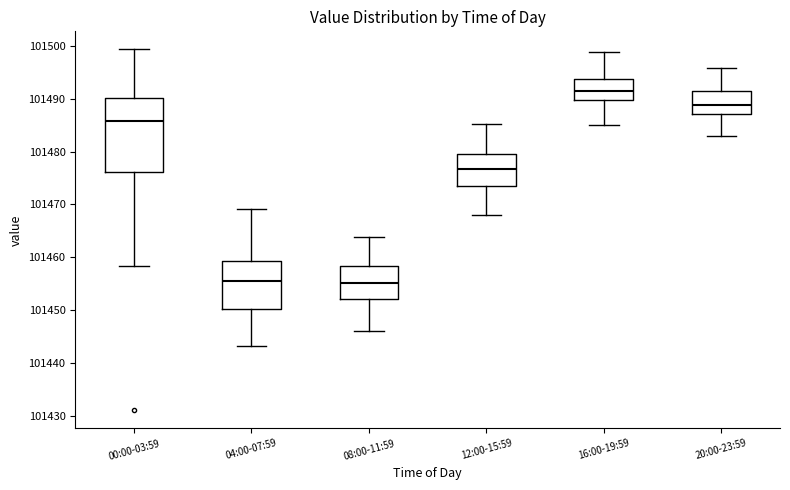

Where is the lower edge of the box for 16:00-19:59 on the y-axis? The values are not printed on the chart, so give them approximately, as read against the axis.

101490